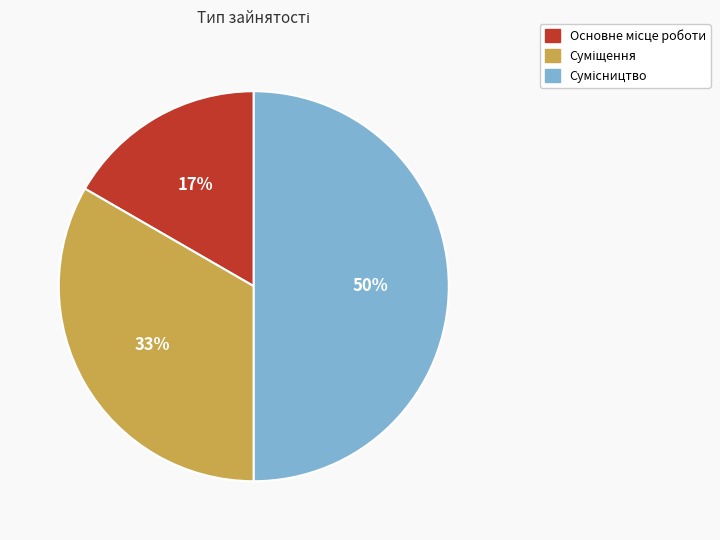

To the nearest percent, what is the difference between the largest and smallest slice percentages?

33%